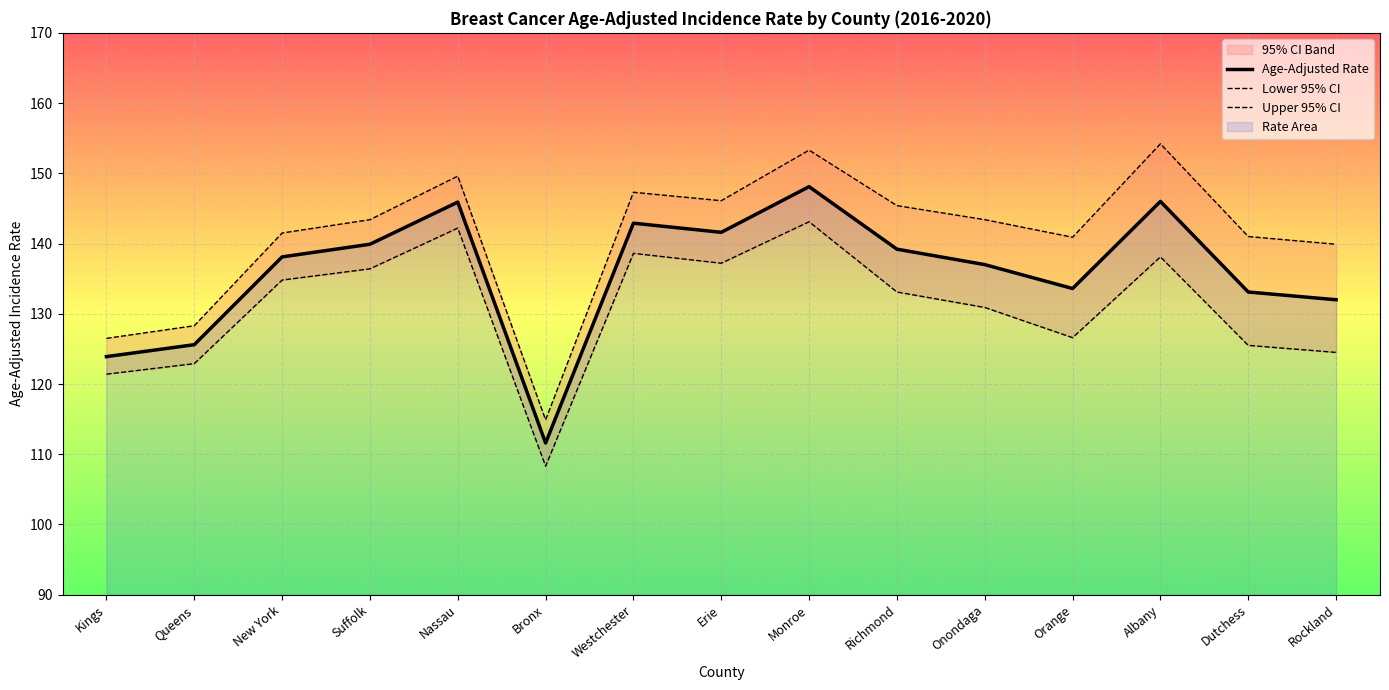

How many interior local valleys does the Upper 95% CI series have?

3